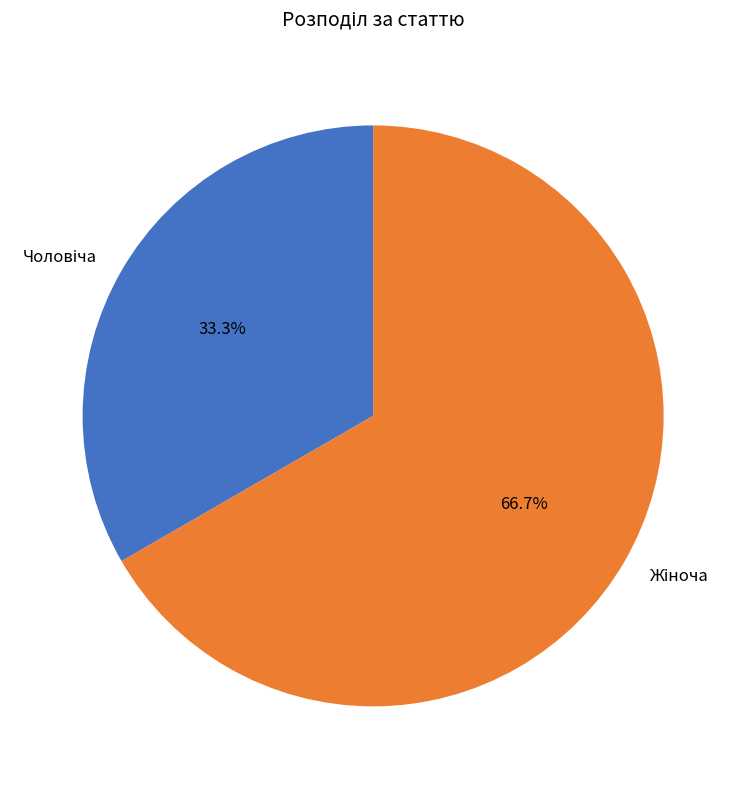

How many segments does this pie chart have?

2